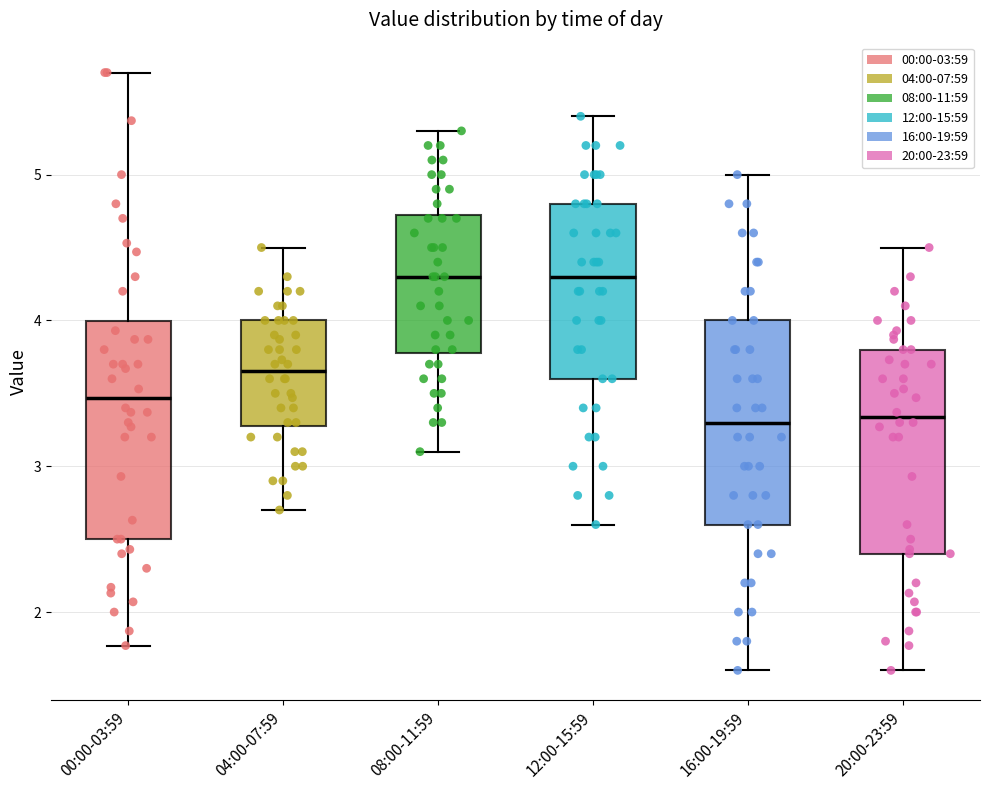

Where is the lower edge of the box for 04:00-07:59 on the y-axis? The values are not printed on the chart, so give them approximately, as read against the axis.

3.3